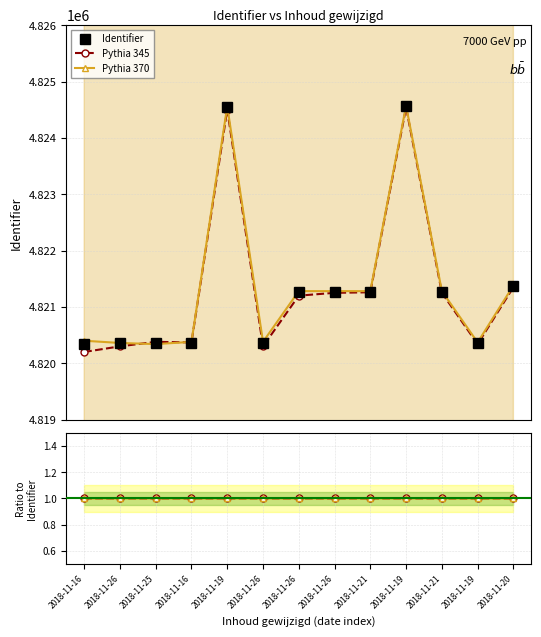

Which category has the lowest value across all series?

2018-11-16